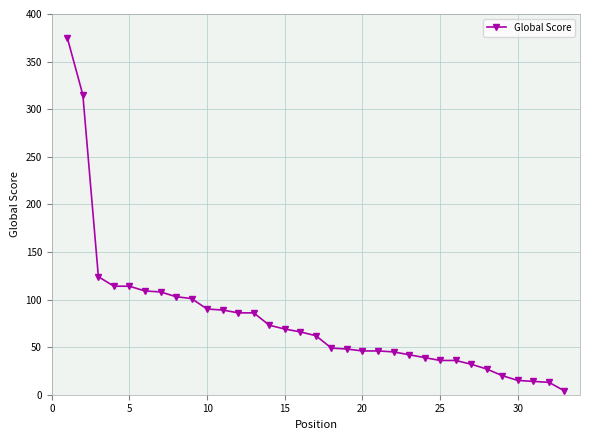

What is the average value?

79